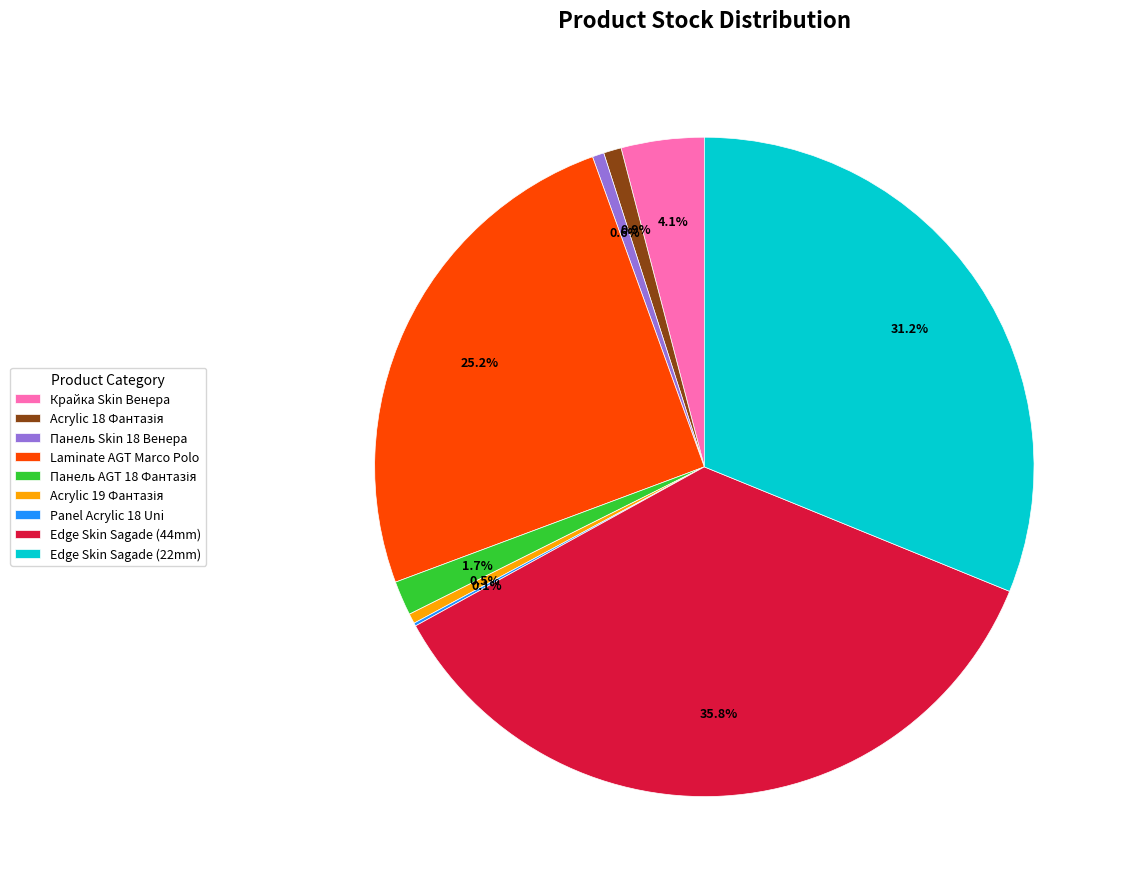

What portion of the pie excludes Edge Skin Sagade (44mm)?

64.2%